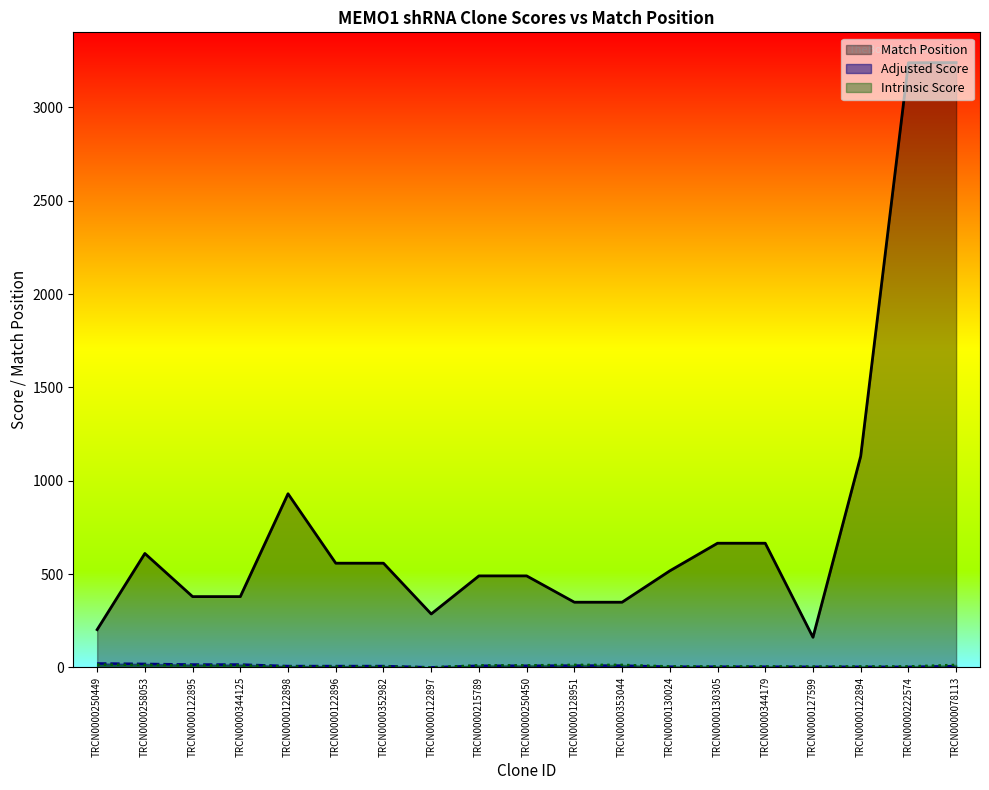

At which category does the chart reach its peak across all series?

TRCN0000078113